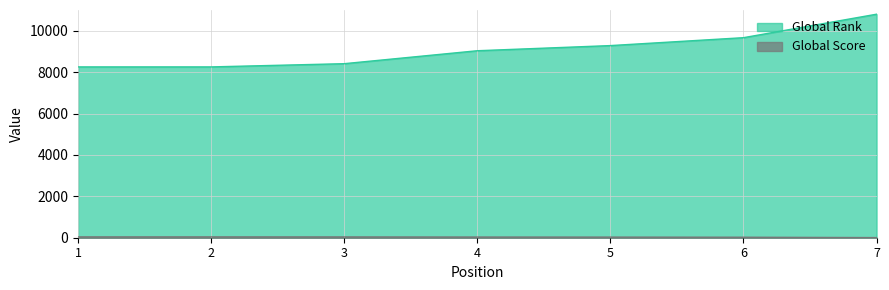

What is the spread (max minus min) of values at 5?

9252